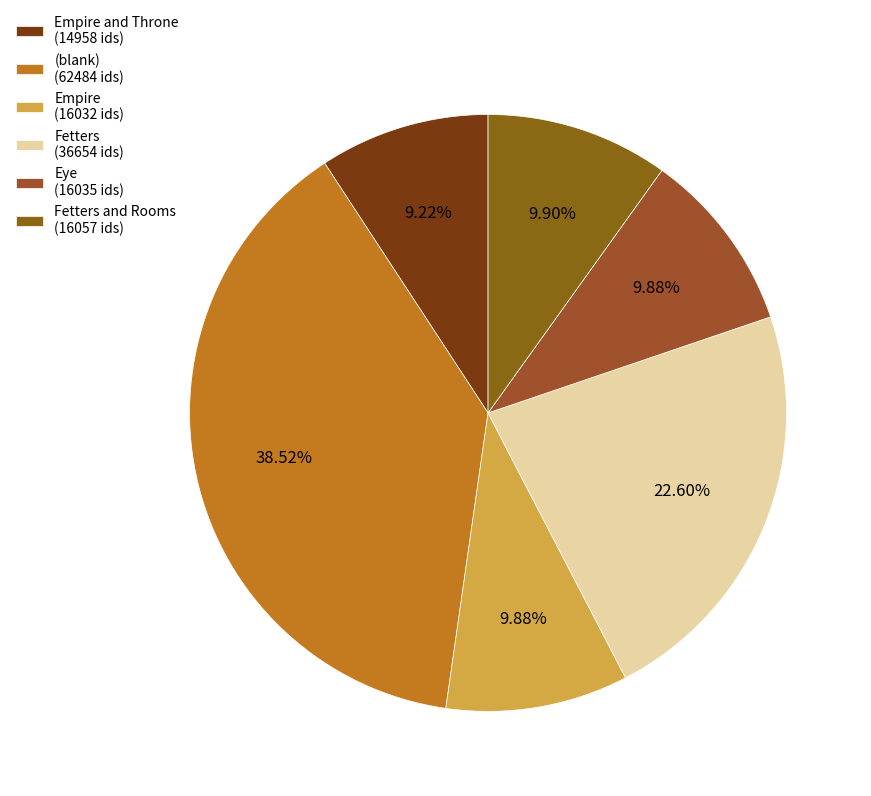

How many slices are in this pie chart?

6